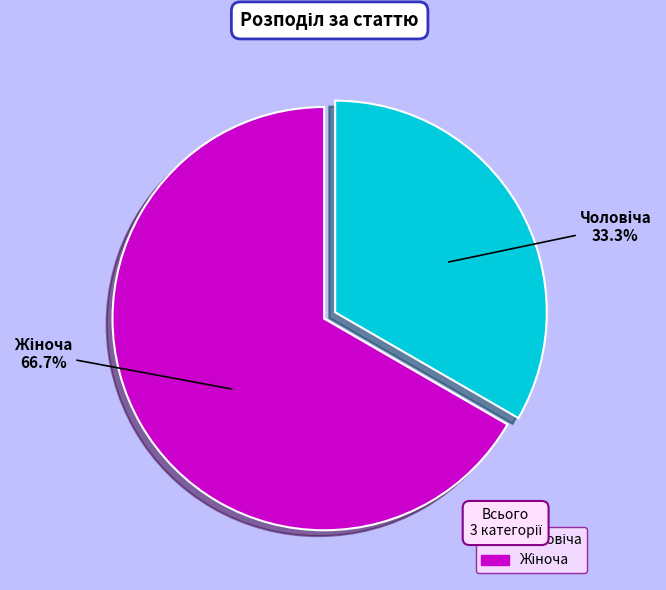

Is there any slice that represents more than half of the pie?

Yes